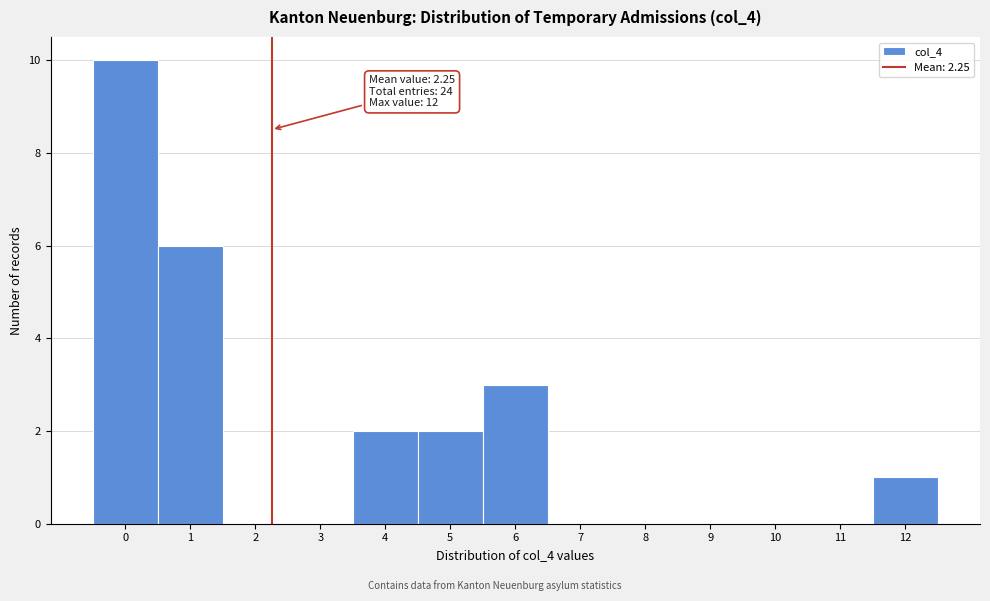

Over which range of the x-axis is the bar tallest?

-0.5 to 0.5